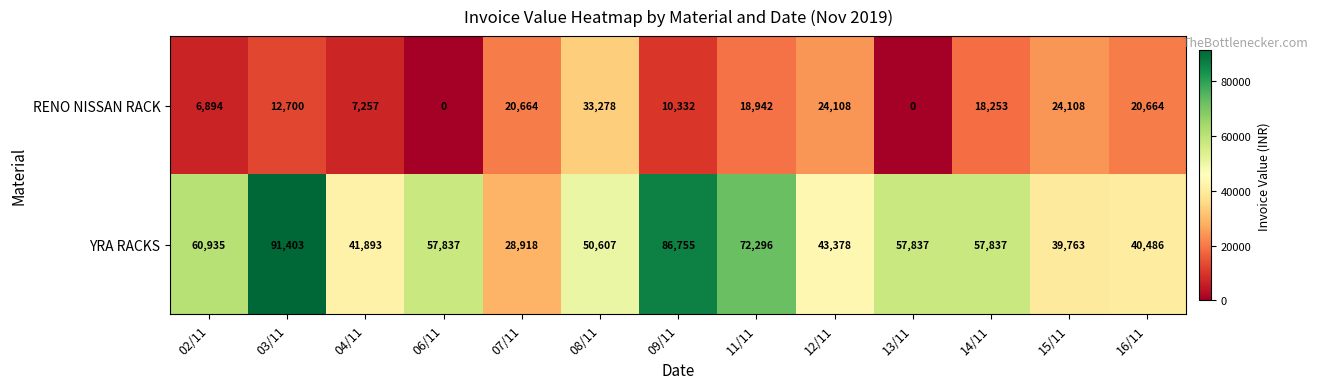

List the series in order of their overall mean, lowest first.

RENO NISSAN RACK, YRA RACKS